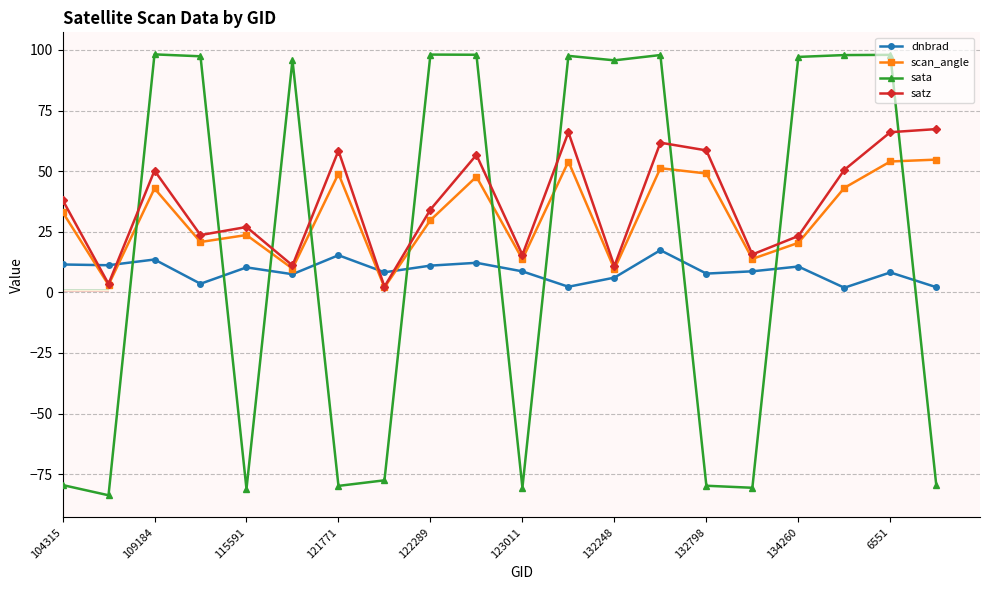

Does the chart display data point markers on the line(s)?

Yes